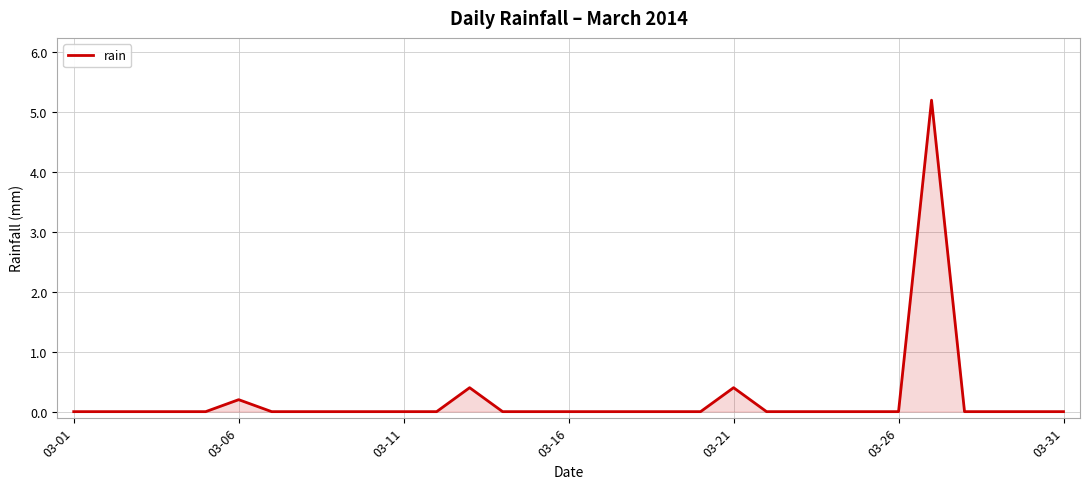

What is the maximum value shown in the chart?

5.2